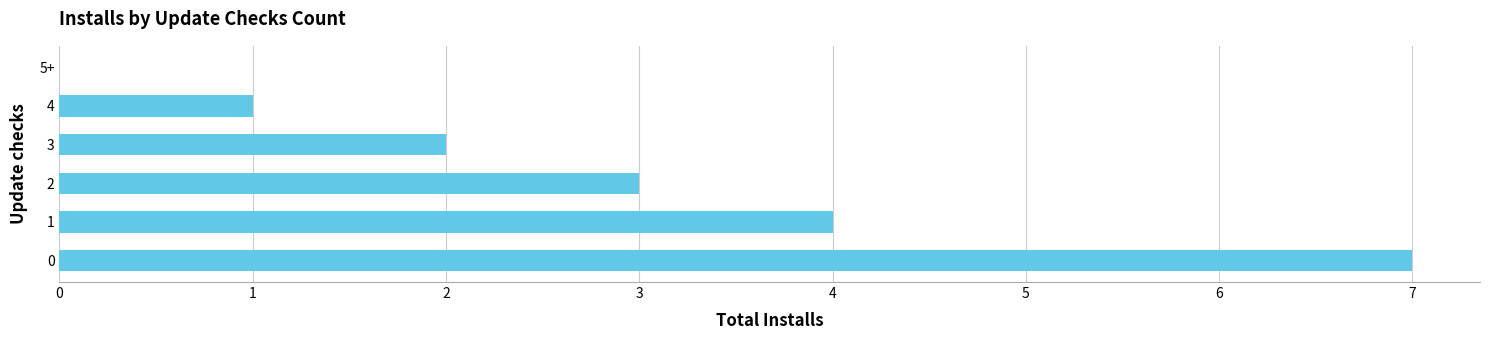

Where is the data nearest to the value 3?

2